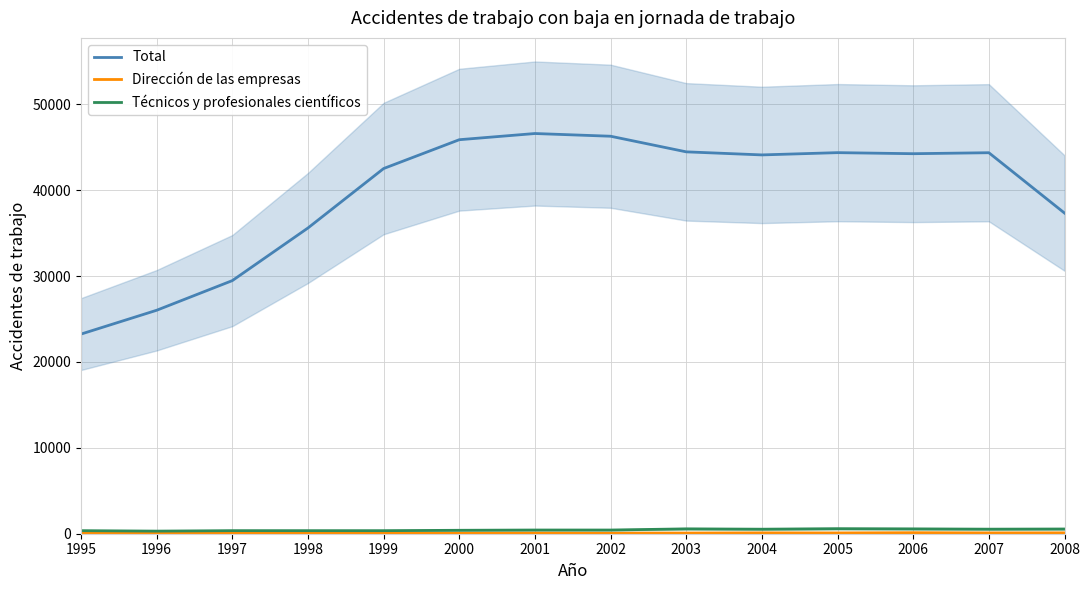

What is the total value across all series at 1997?

29886